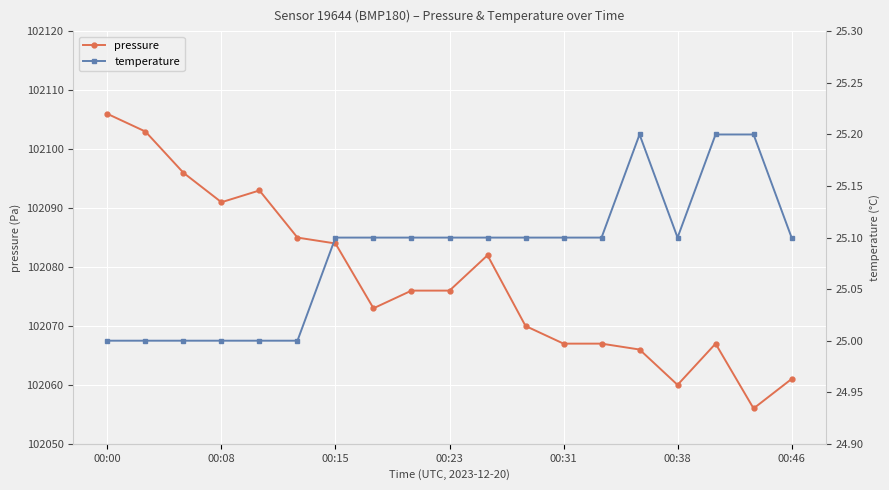

Which category has the lowest value in the pressure series?

17